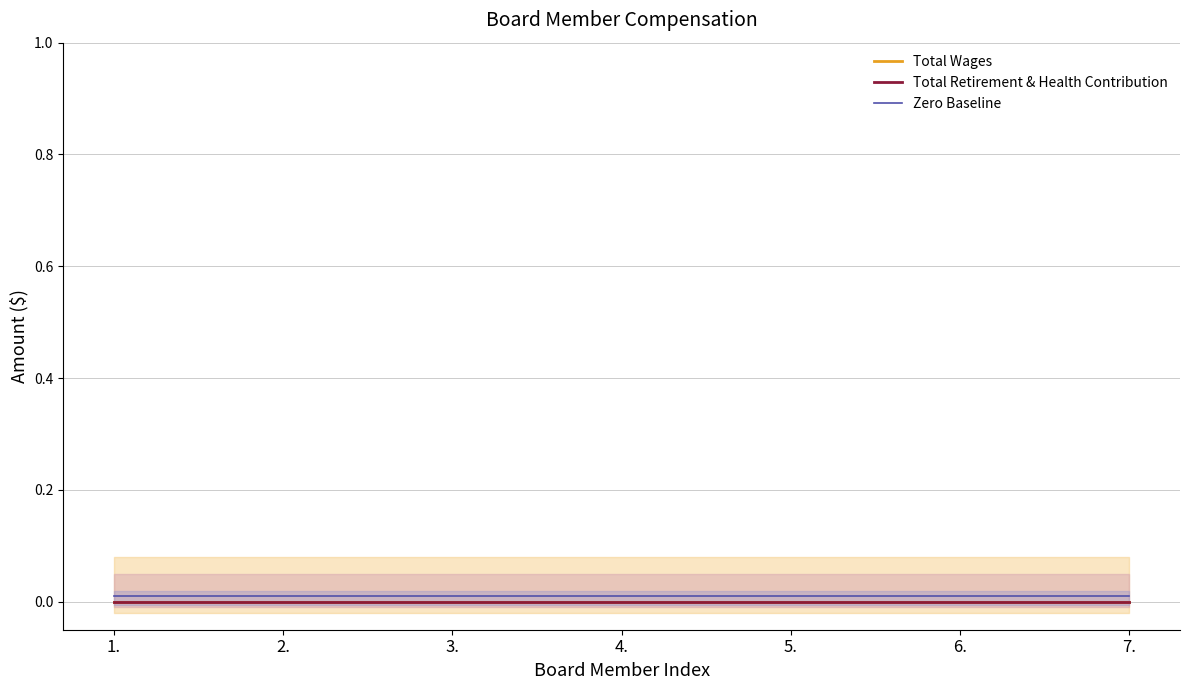

True or false: Total Retirement & Health Contribution and Zero Baseline intersect in this chart.

False